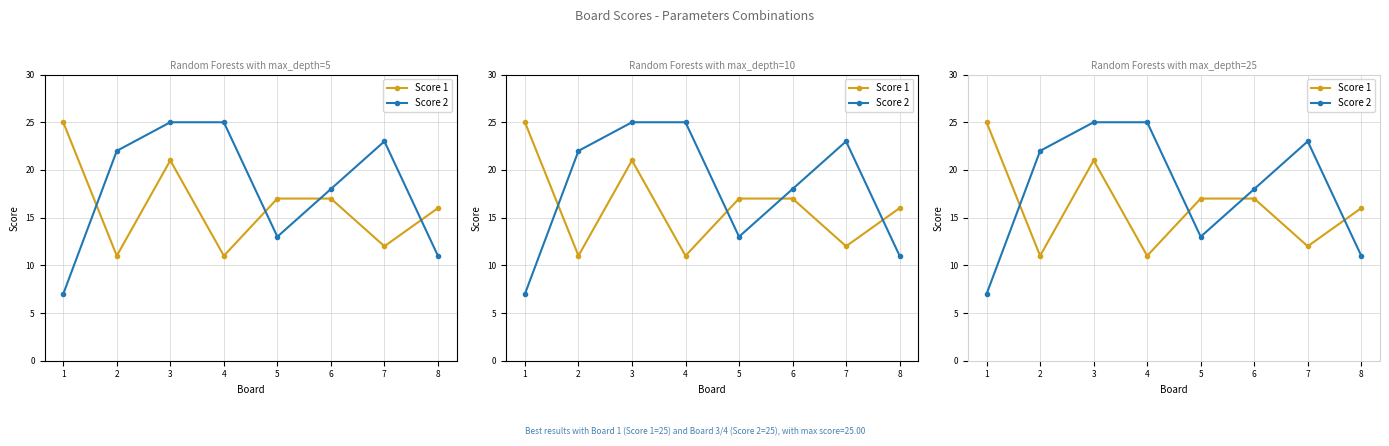

What is the difference between the maximum and minimum values in the Score 2 series?

18